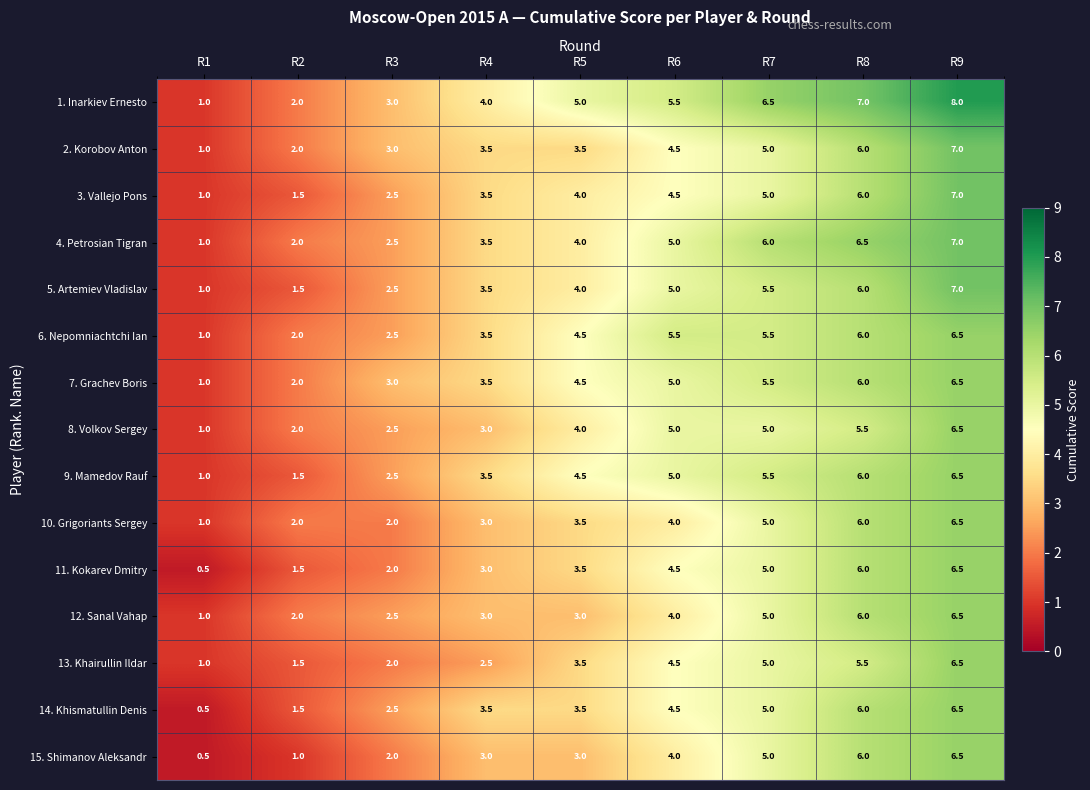

Count the number of categories in the chart.

9